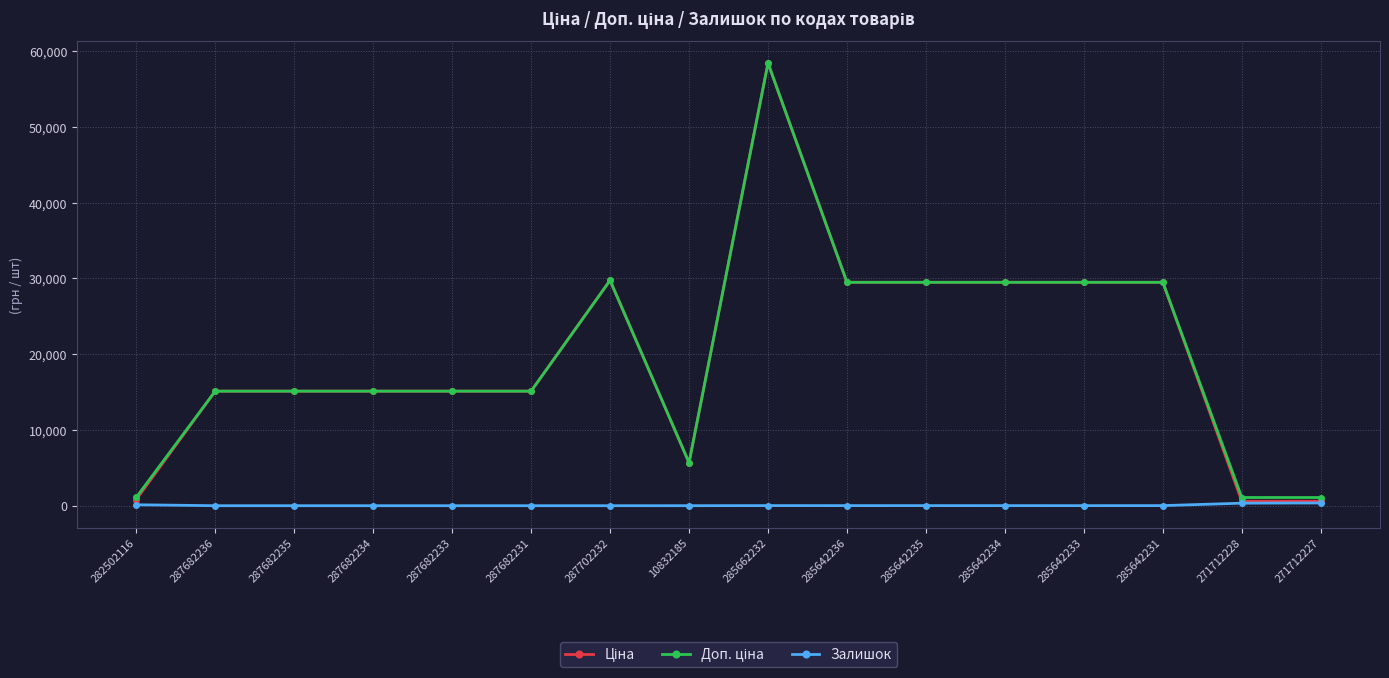

What is the spread (max minus min) of values at 271712227?

722.7